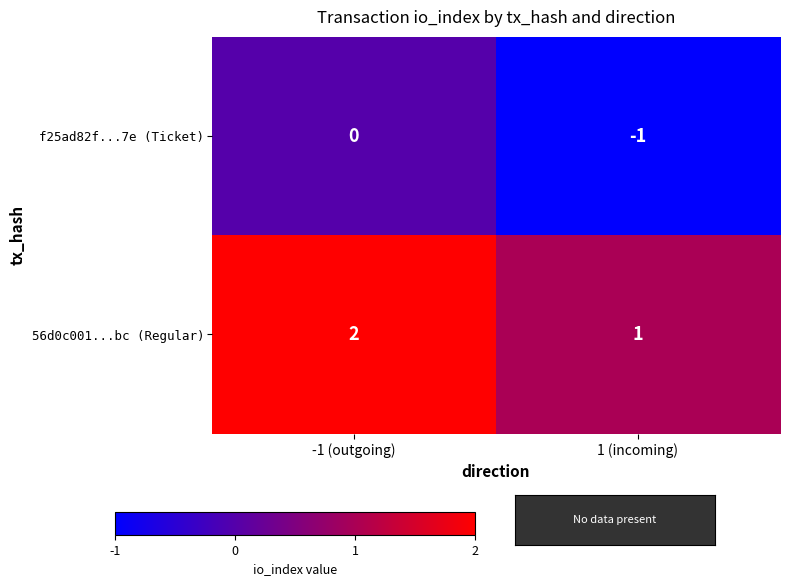

How many values in f25ad82f...7e (Ticket) are below zero?

1